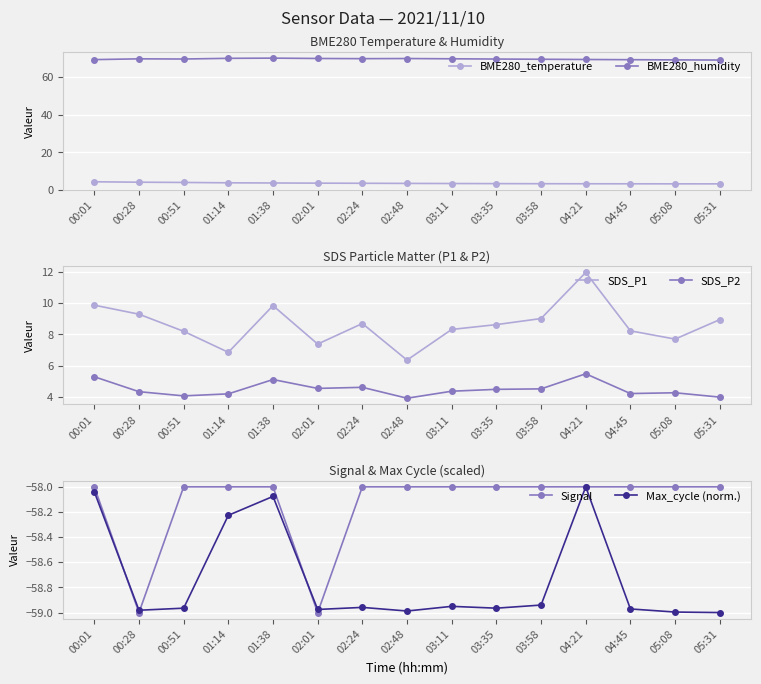

What is the value of the BME280_humidity point at the 4th from the left?

70.1